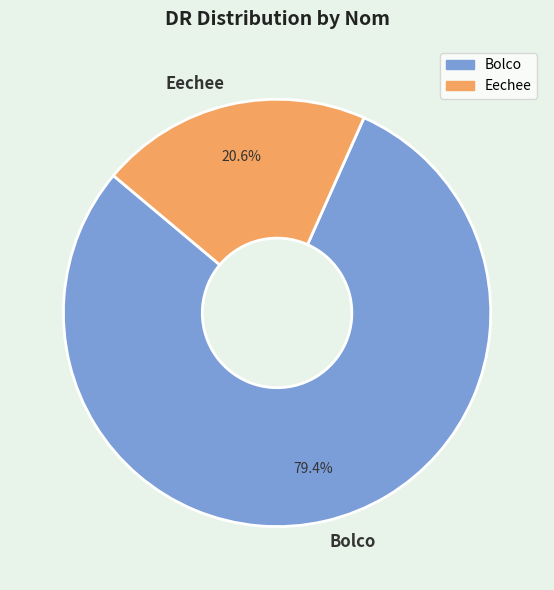

How many slices are in this pie chart?

2